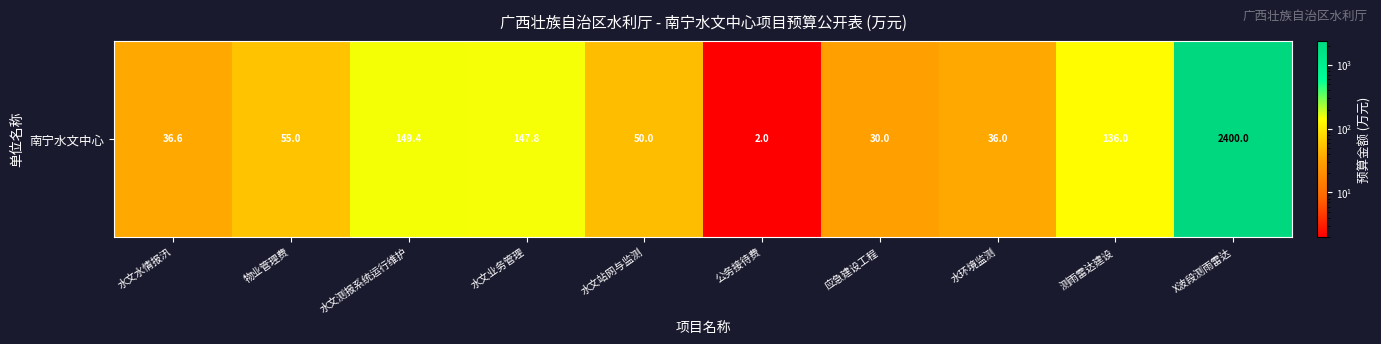

How many data points does each series have?

10